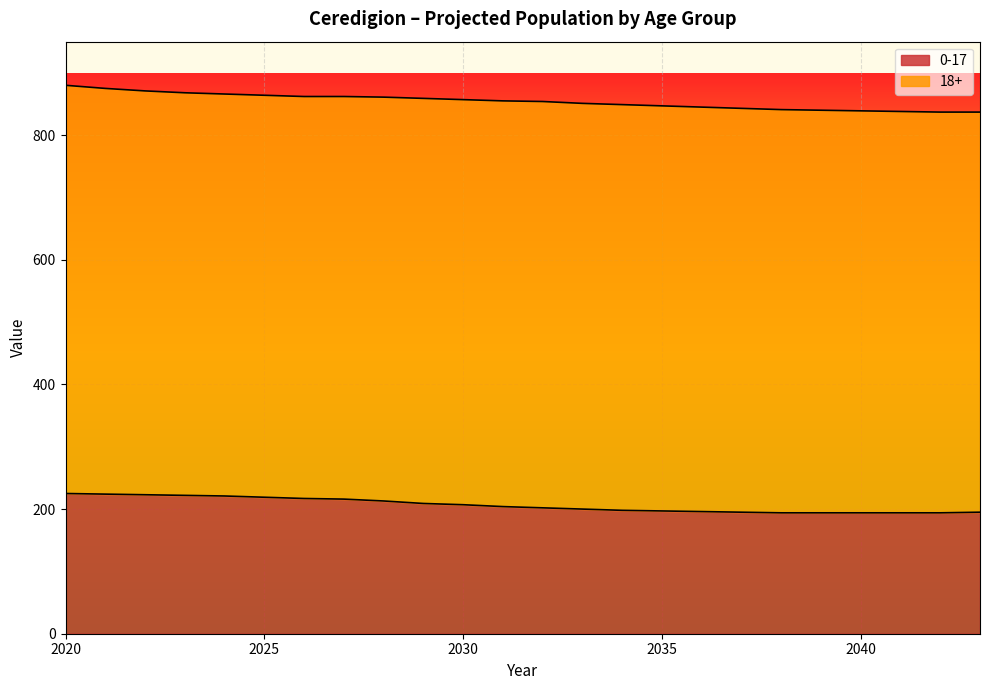

Reading left to right, list all the values displayed in this chart.

225	224	223	222	221	219	217	216	213	209	207	204	202	200	198	197	196	195	194	194	194	194	194	195